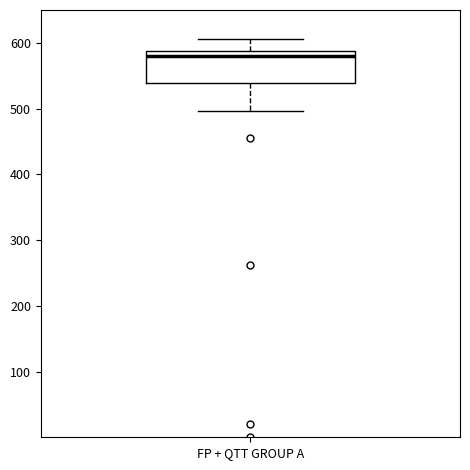

Where is the upper edge of the box for FP + QTT GROUP A on the y-axis? The values are not printed on the chart, so give them approximately, as read against the axis.

590